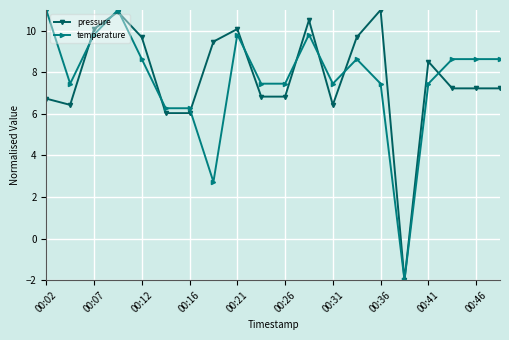

Which series ends up on top after the final intersection of temperature and pressure?

temperature